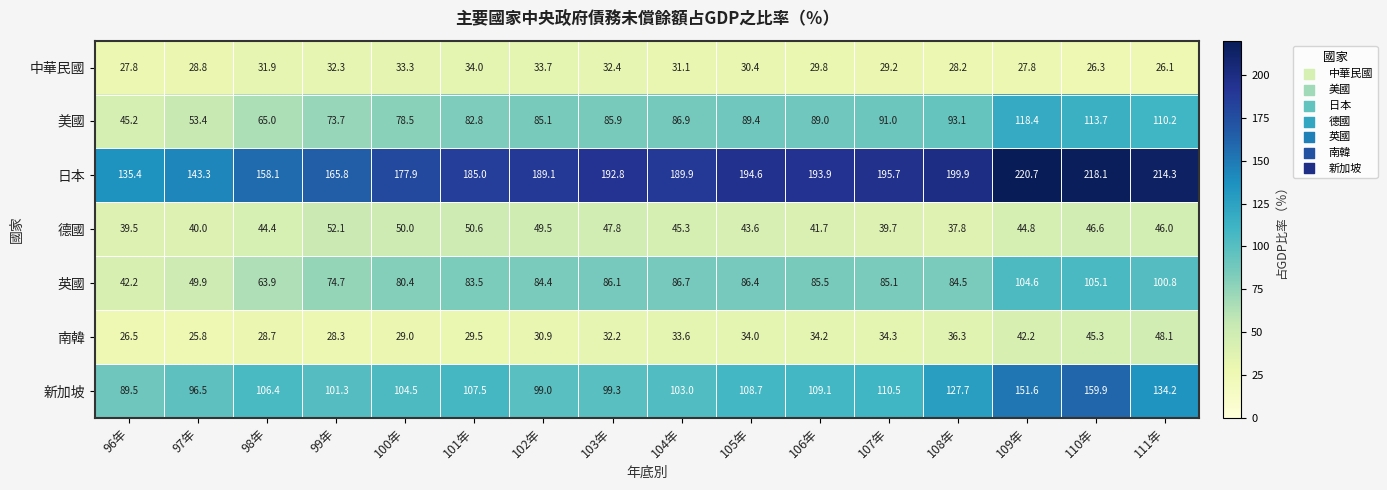

At how many categories does at least one series exceed 57?

16